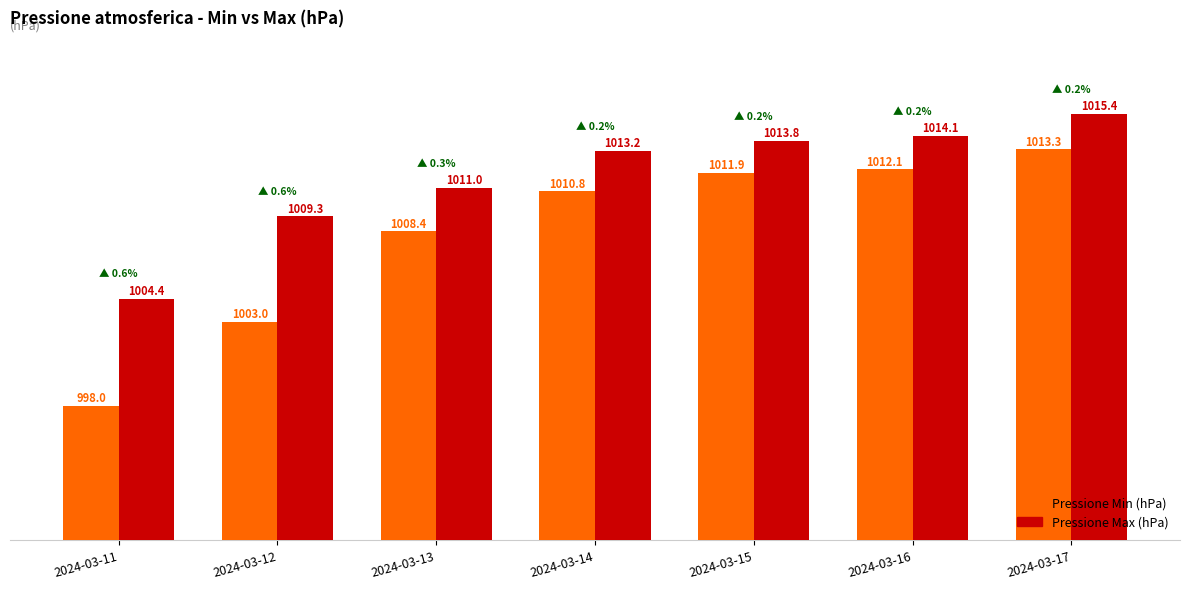

Is it true that Pressione Max (hPa) equals 1616.9 at 2024-03-14?

False